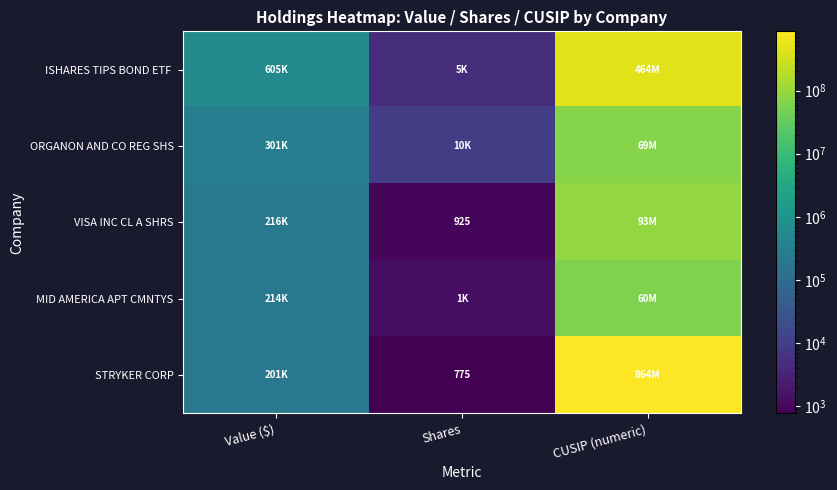

The MID AMERICA APT CMNTYS series shows 1272 at Shares. True or false?

True